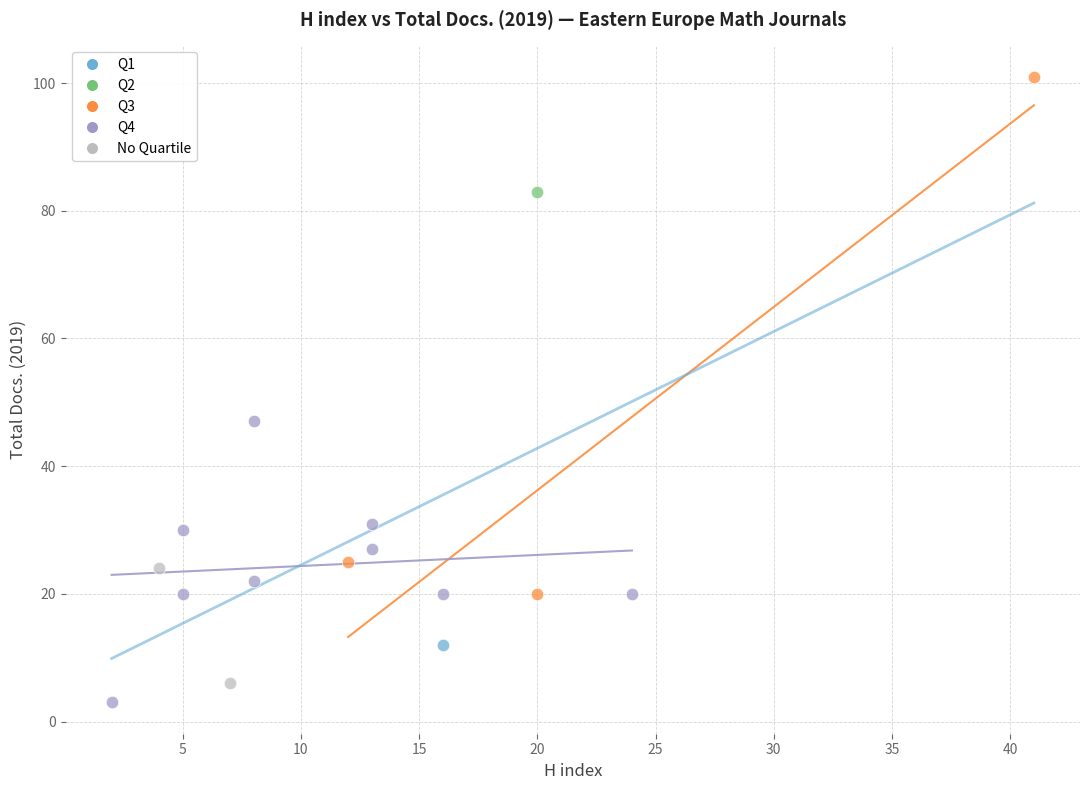

What are all the series names shown in the legend?

Q1, Q2, Q3, Q4, No Quartile